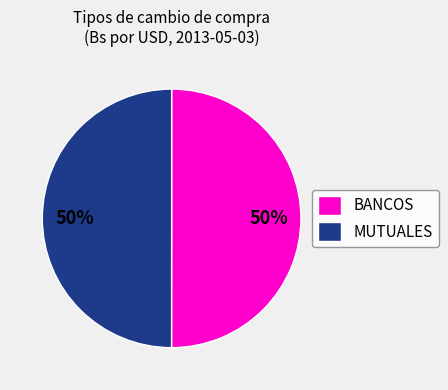

The MUTUALES slice represents 50% of the pie. True or false?

True